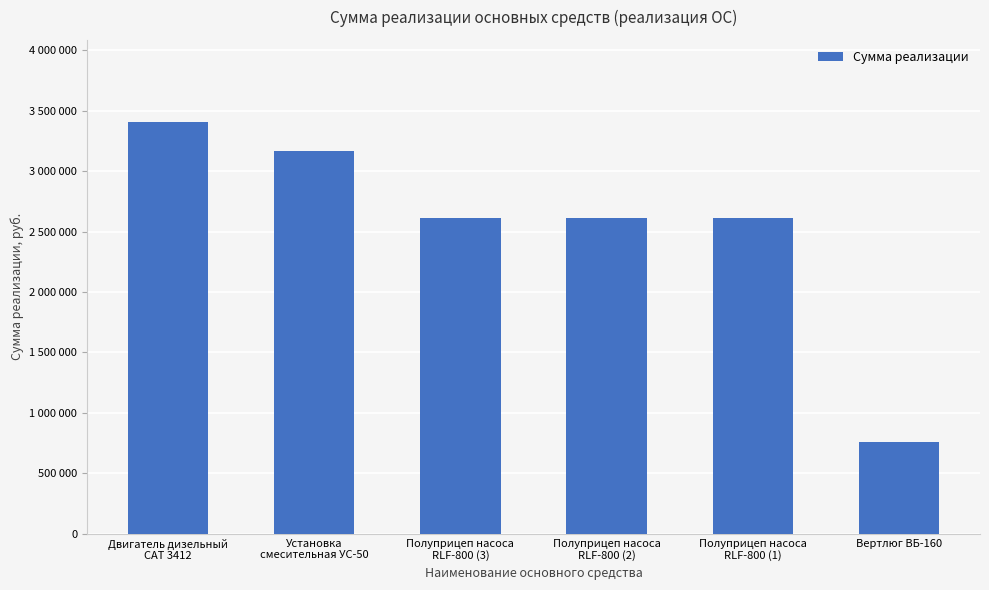

Which has a higher value, Полуприцеп насоса
RLF-800 (2) or Вертлюг ВБ-160?

Полуприцеп насоса
RLF-800 (2)